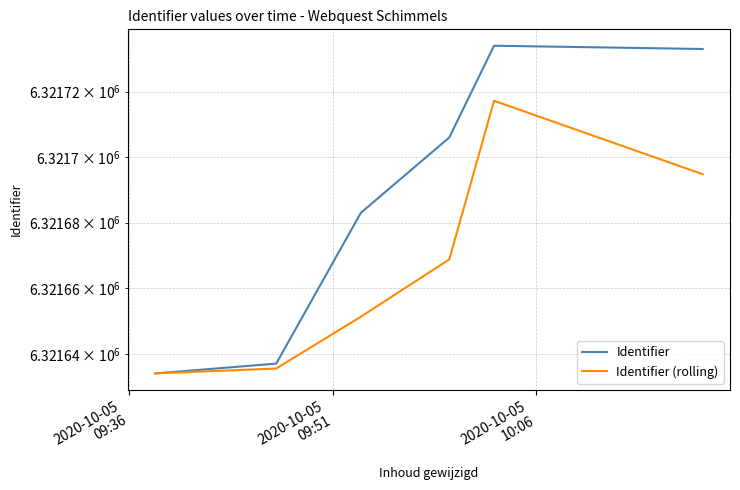

What is the maximum value for Identifier?

6321734.0